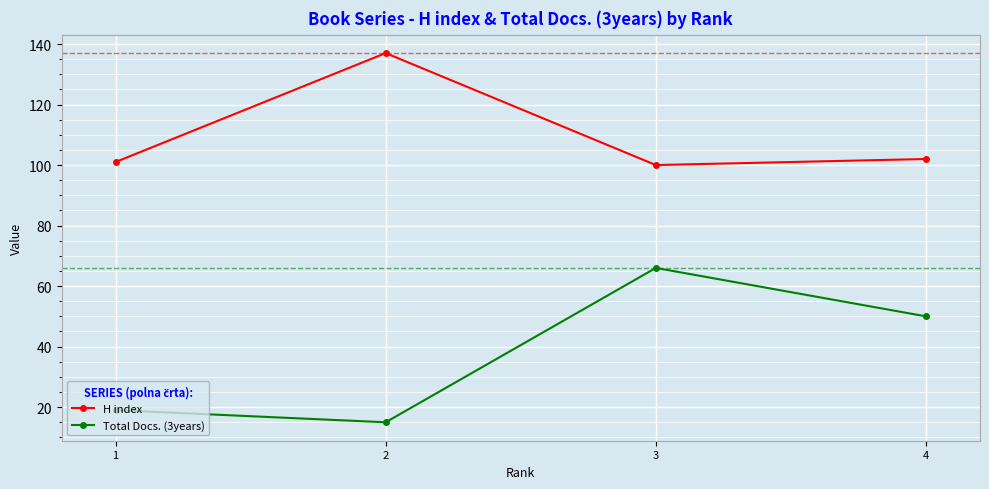

At which label is Total Docs. (3years) closest to 40?

4